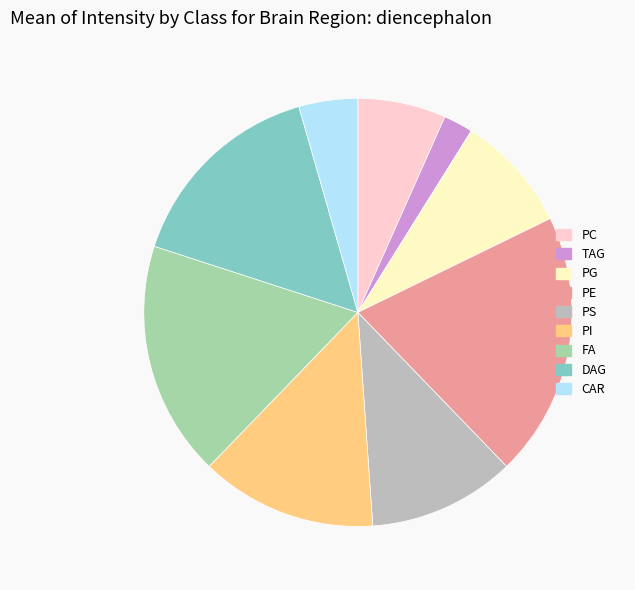

What is the ratio of the value at FA to the value at PS?

1.6